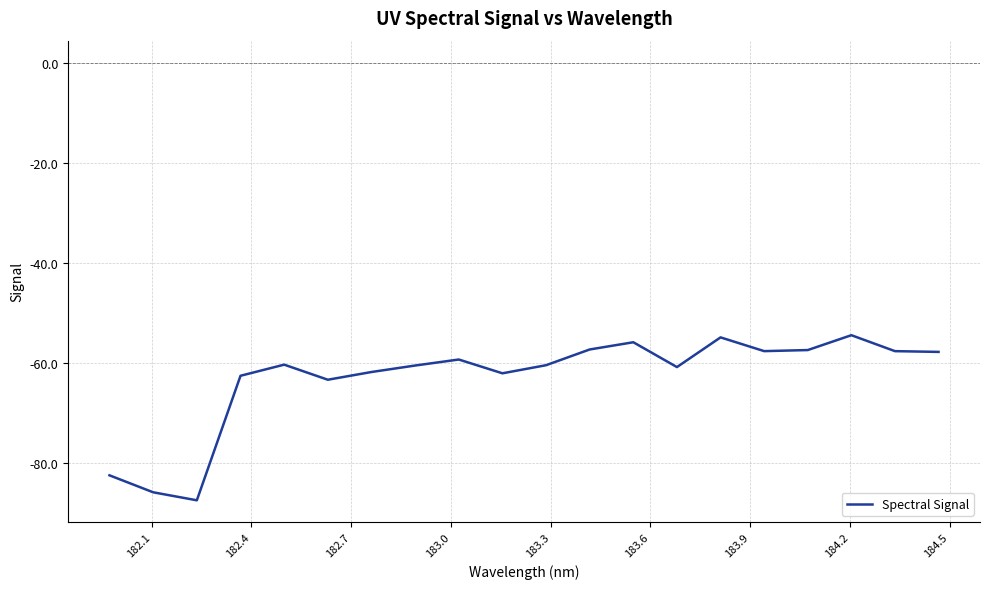

What is the difference between the maximum and minimum values?

33.0